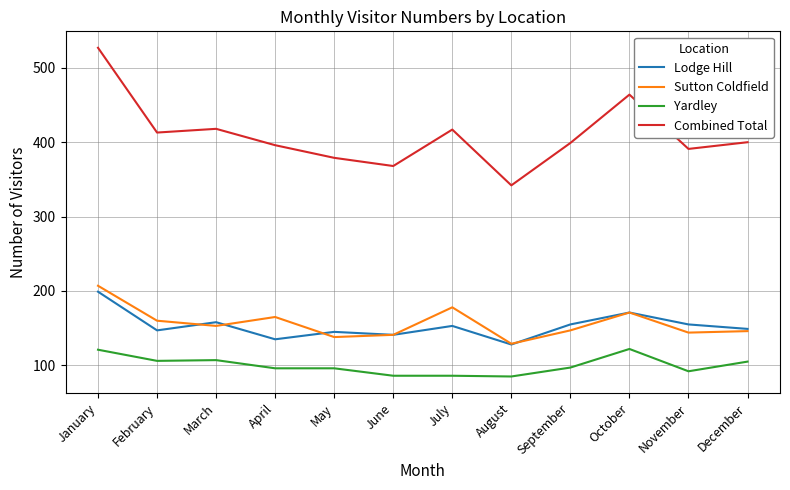

What value does the Sutton Coldfield series have at July?

178